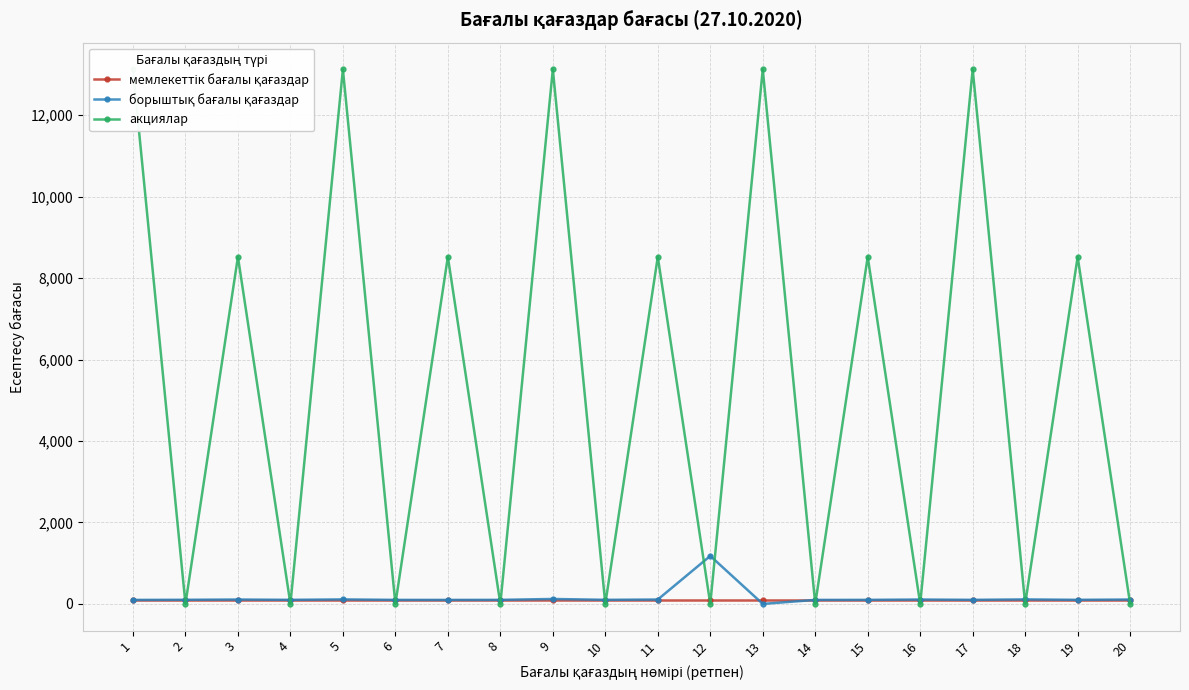

Reading left to right, extract all data points from this chart.

мемлекеттік бағалы қағаздар: 100.0	100.0	100.0	100.0	100.0	100.0	100.0	100.0	100.0	100.0	100.0	100.0	100.0	100.0	100.0	100.0	100.0	100.0	100.0	100.0
борыштық бағалы қағаздар: 97.7	101.0	107.3	99.8	110.3	98.7	97.8	99.3	121.1	100.0	107.3	1178.0	0.0	97.8	99.3	107.3	99.8	110.3	100.0	107.3
акциялар: 13124.6	0.0	8521.9	0.0	13124.6	0.0	8521.9	0.0	13124.6	0.0	8521.9	0.0	13124.6	0.0	8521.9	0.0	13124.6	0.0	8521.9	0.0